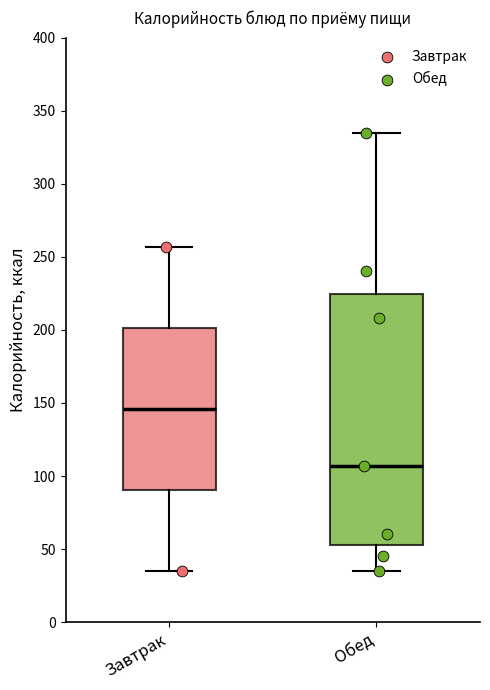

Where does the median line of the box for Обед sit on the y-axis? The values are not printed on the chart, so give them approximately, as read against the axis.

105